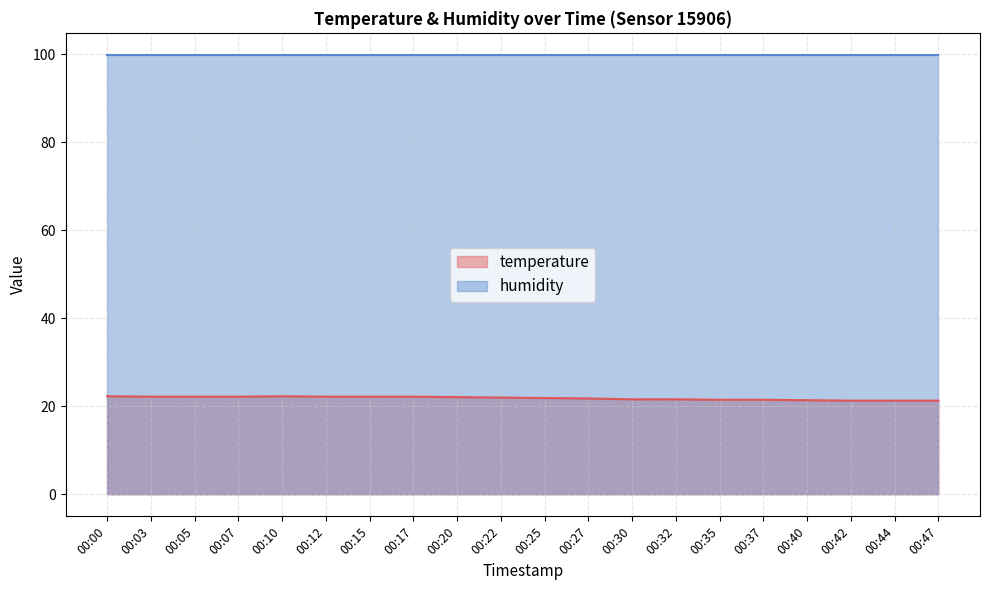

At which category does the chart reach its peak across all series?

00:00